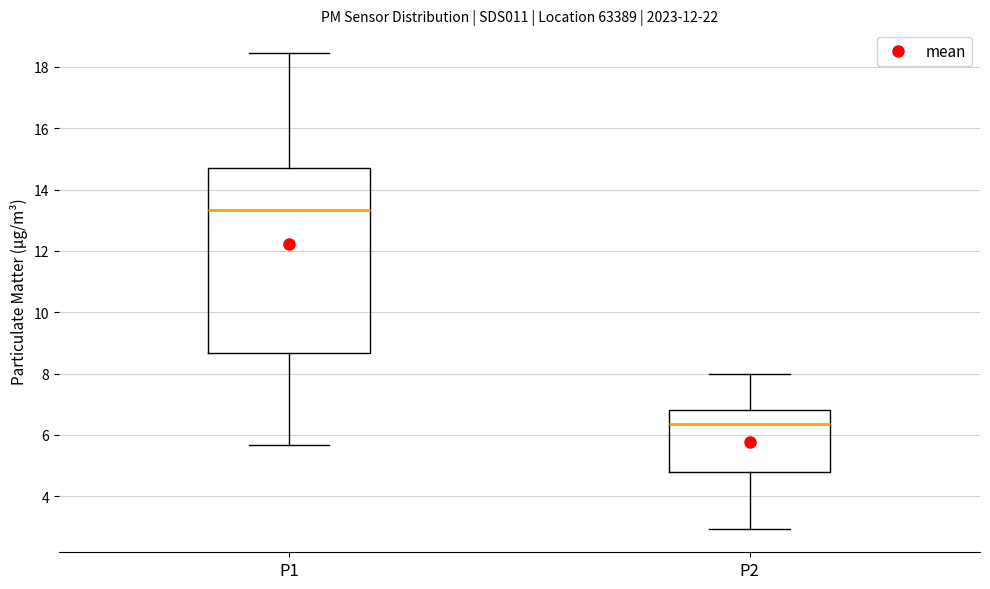

Reading left to right, read every box against the y-axis: the position of its median line, the range the box covers, and the ends of its whiskers. The values are not printed on the chart, so give them approximately, as read against the axis.

P1: median 13.4, box 8.6 to 14.8, whiskers 5.6 to 18.4
P2: median 6.4, box 4.8 to 6.8, whiskers 3.0 to 8.0